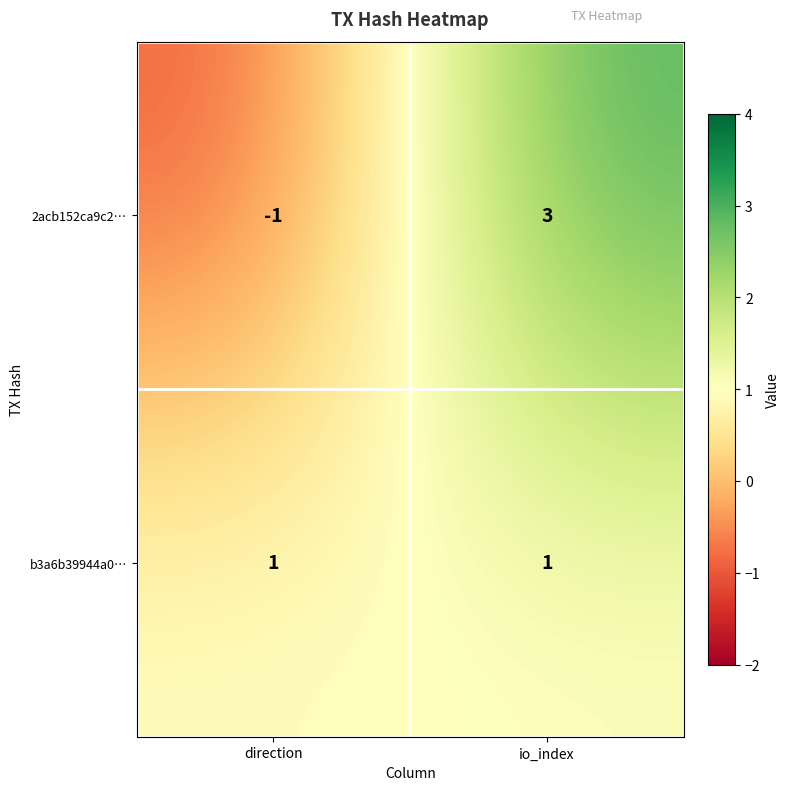

Reading left to right, transcribe all the data shown in this chart.

2acb152ca9c2…: direction=-1	io_index=3
b3a6b39944a0…: direction=1	io_index=1